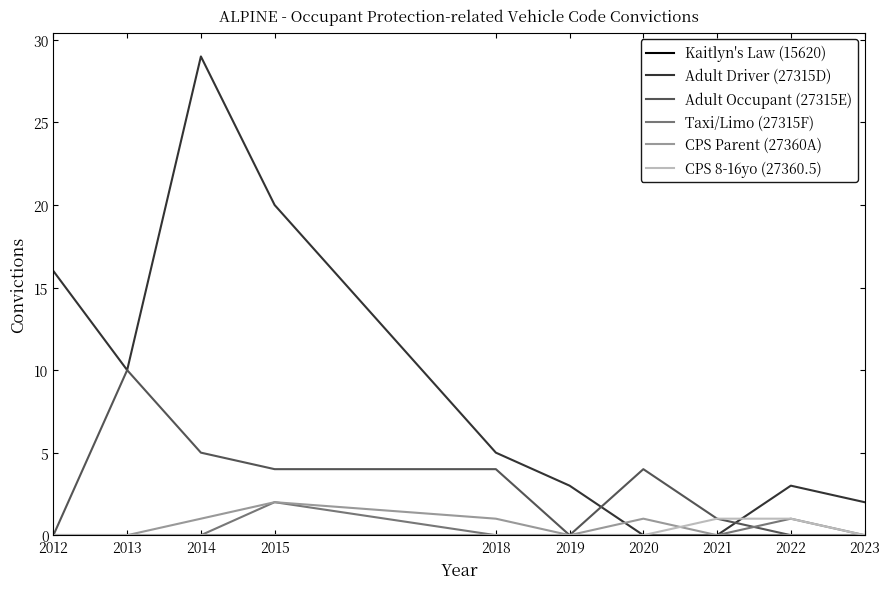

Which series has the largest range (max minus min)?

Adult Driver (27315D)